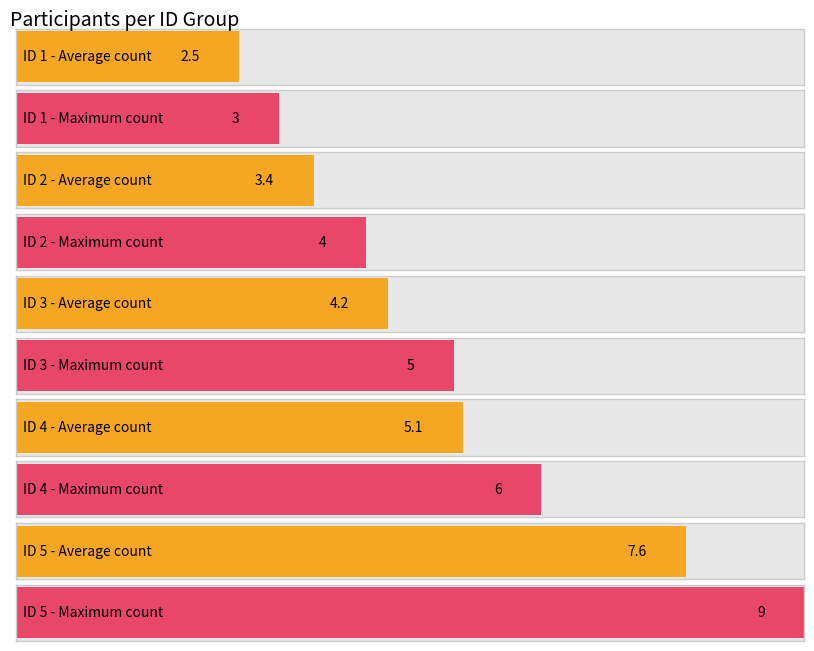

The value of Maximum utilization at 1 is 5. True or false?

False